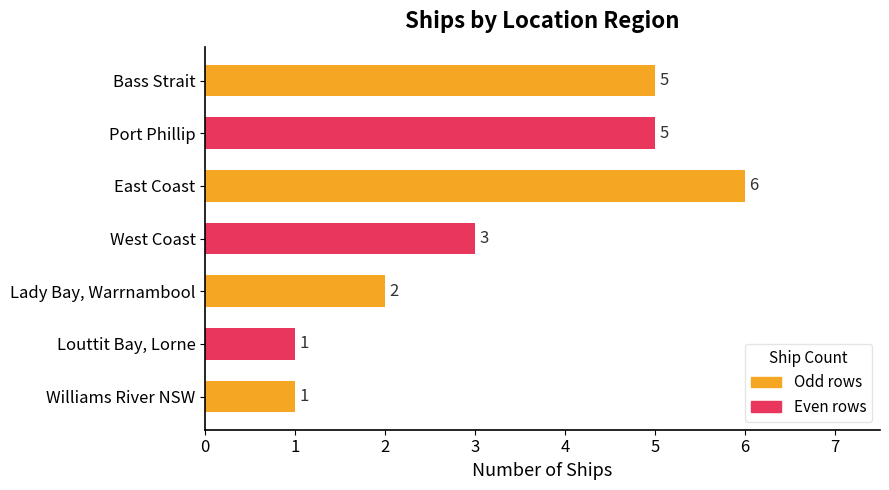

At which category does the chart reach its peak across all series?

East Coast